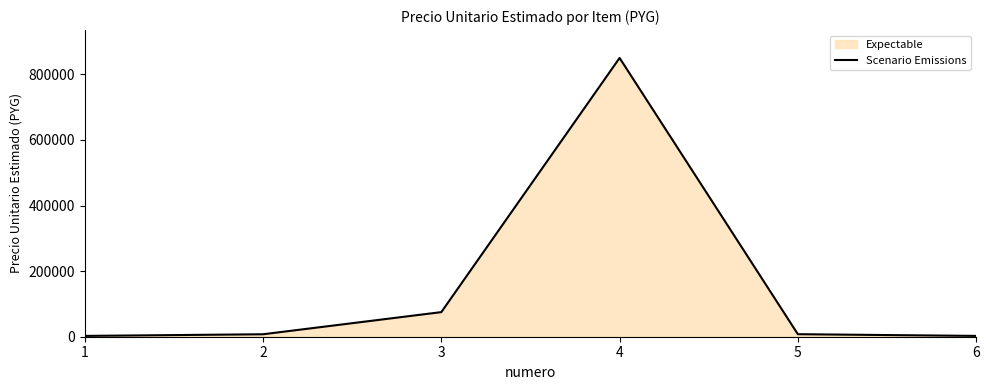

What is the average value?

157533